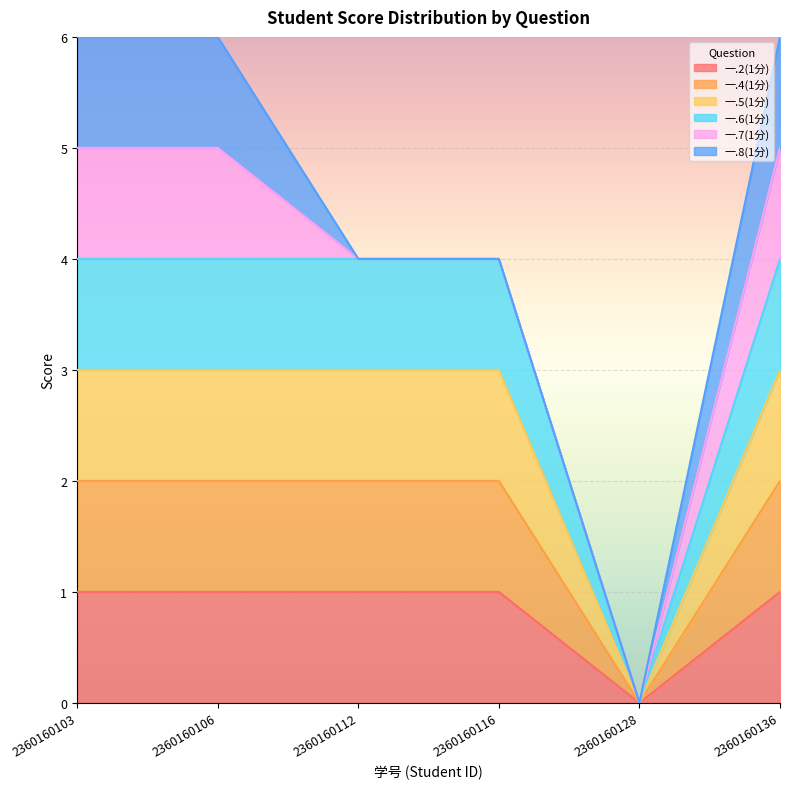

Does the chart display data point markers on the line(s)?

No